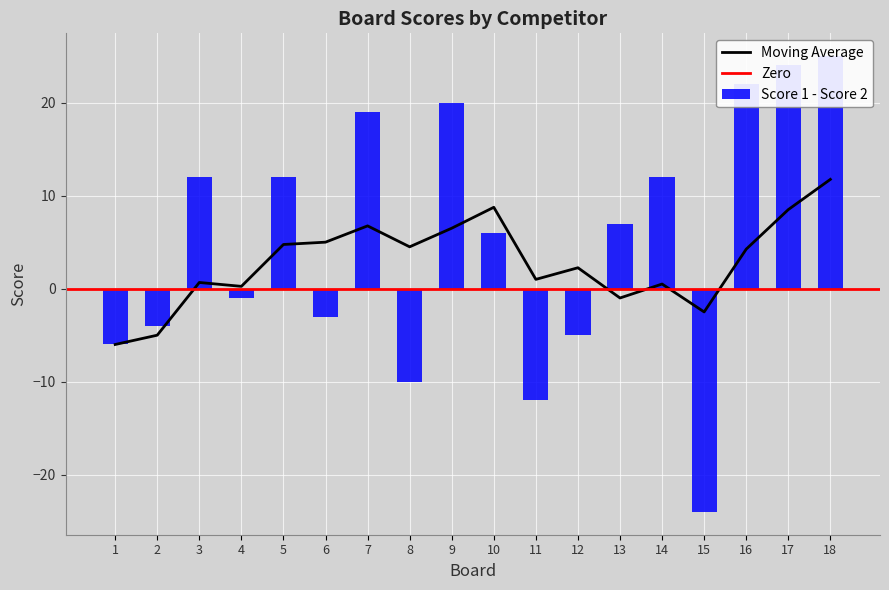

What is the lowest value of the Moving Average series?

-6.0